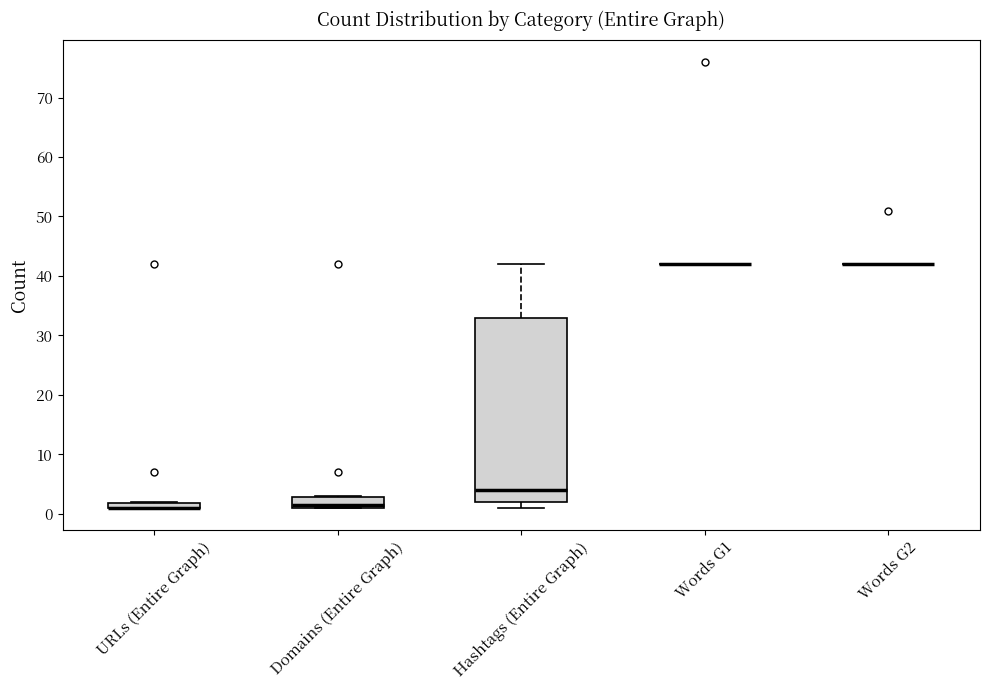

Which box is the tallest, from its lower edge to its upper edge?

Hashtags (Entire Graph)